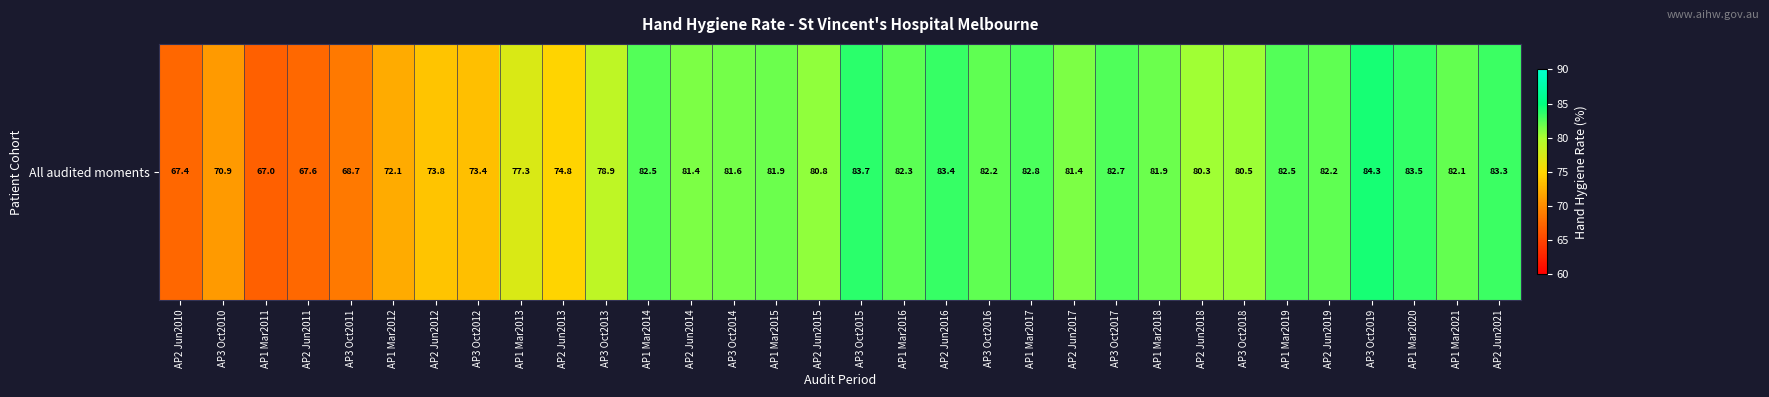

Which label corresponds to the smallest value in the chart?

AP1 Mar2011